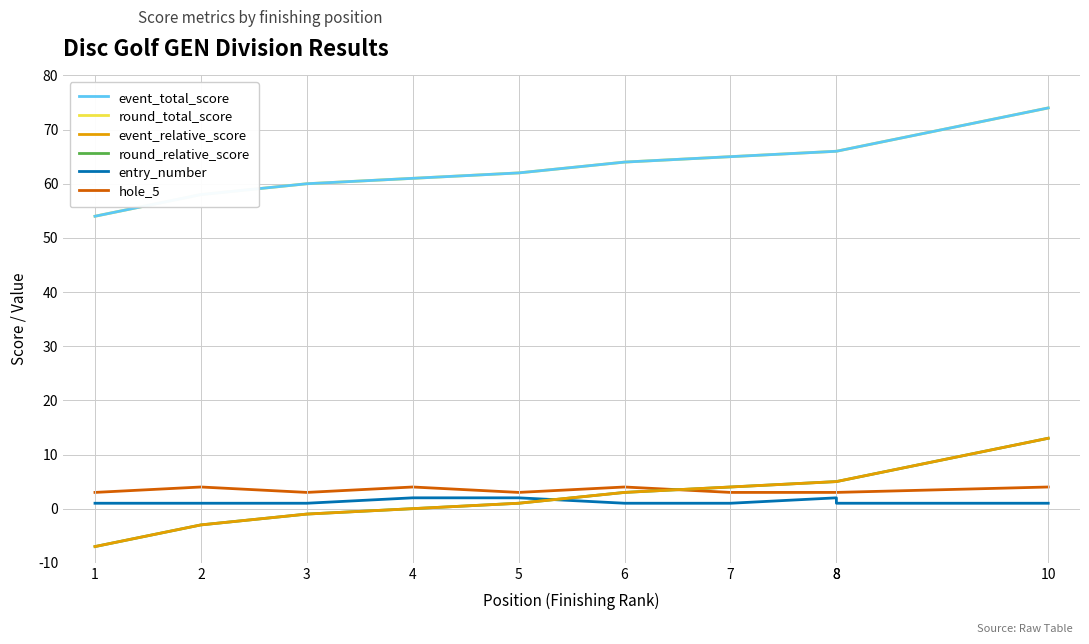

Count the number of categories in the chart.

10